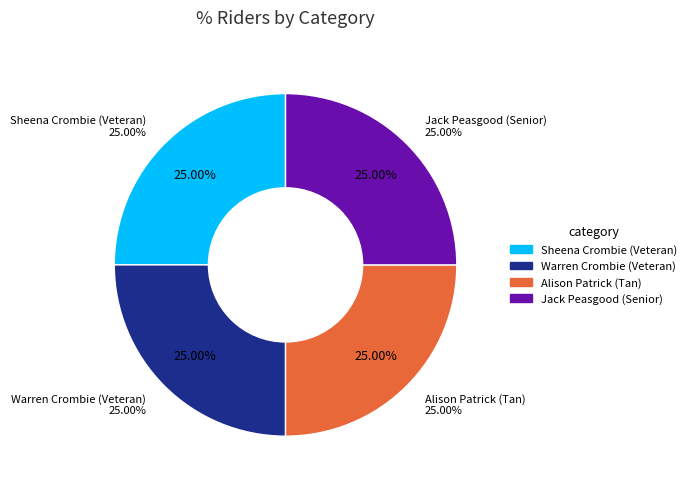

Combined, what portion of the pie is Jack Peasgood (Senior) and Sheena Crombie (Veteran)?

50.0%